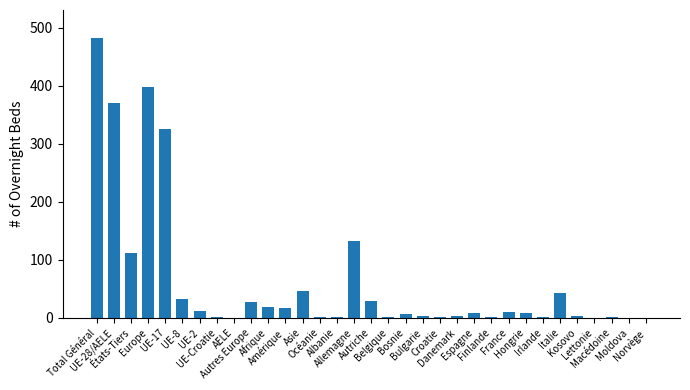

What is the greatest value displayed?

482